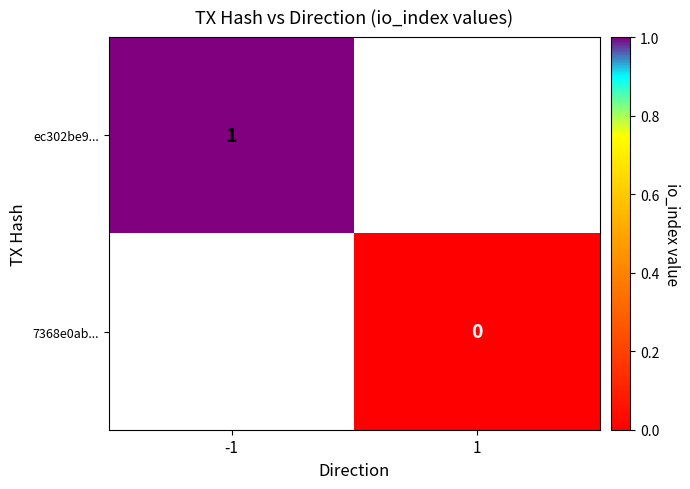

The ec302be9... series shows 1 at -1. True or false?

True